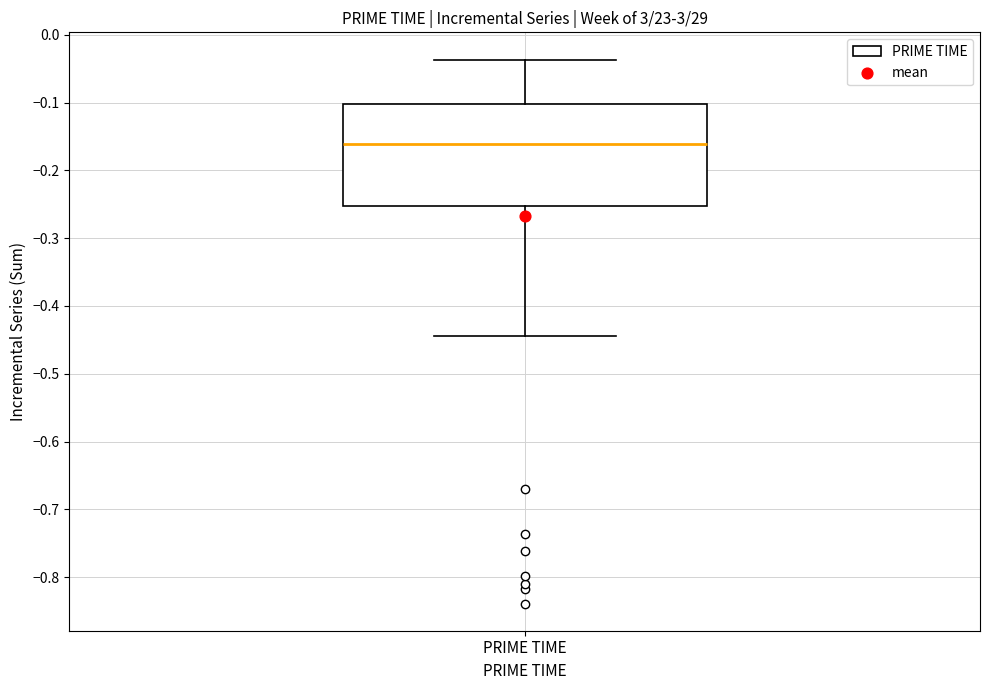

Read this box plot against the y-axis: the position of the median line, the range covered by the box, and the ends of both whiskers. The values are not printed on the chart, so give them approximately, as read against the axis.

median -0.16, box -0.25 to -0.10, whiskers -0.44 to -0.04